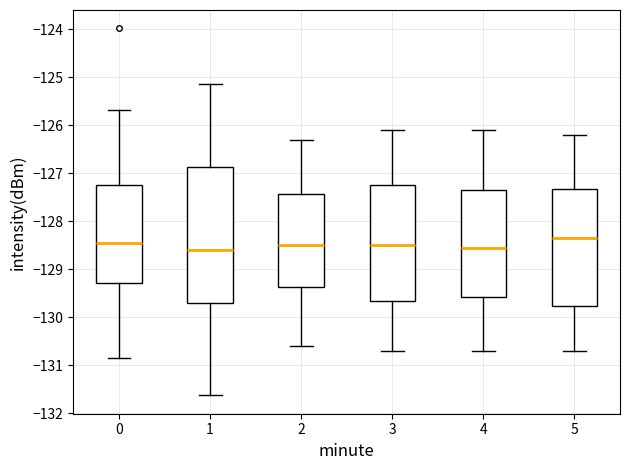

Comparing the boxes themselves (not the whiskers), which one is the tallest?

1